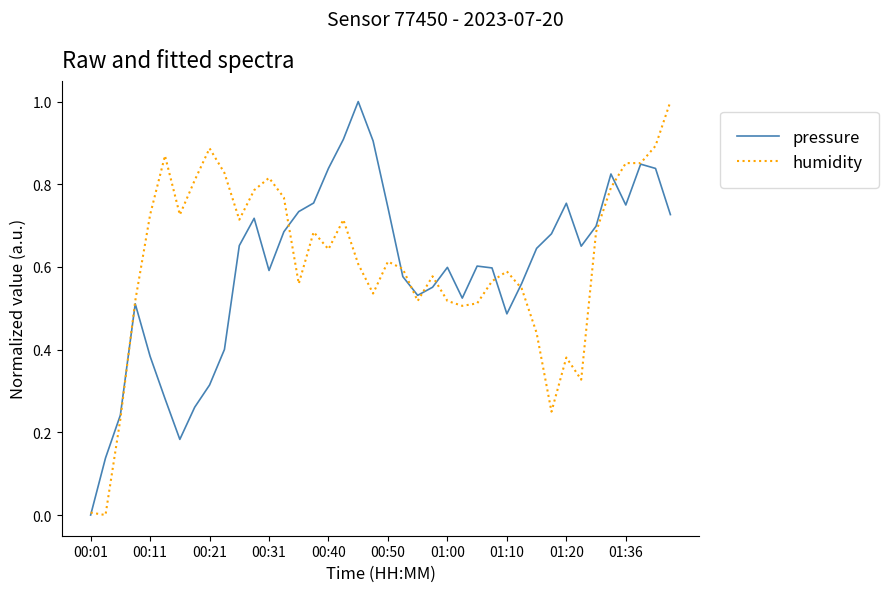

What is the highest value of the humidity series?

1.0